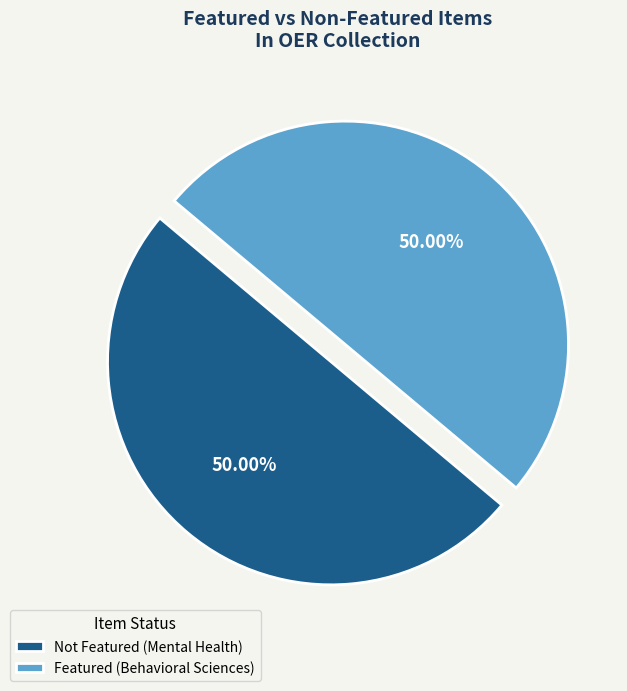

How many slices are in this pie chart?

2